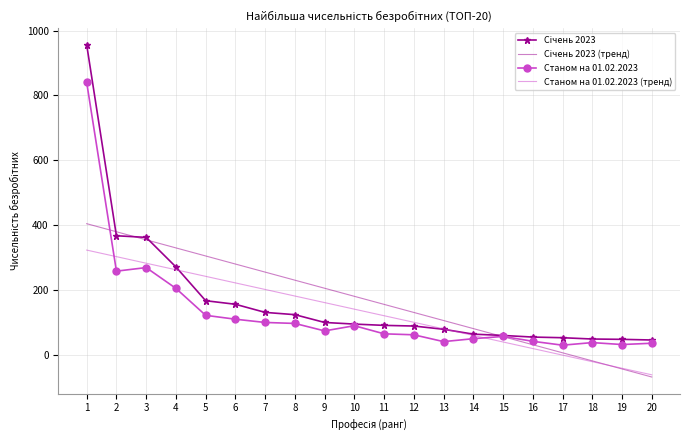

What is the maximum value shown in the chart?

956.0